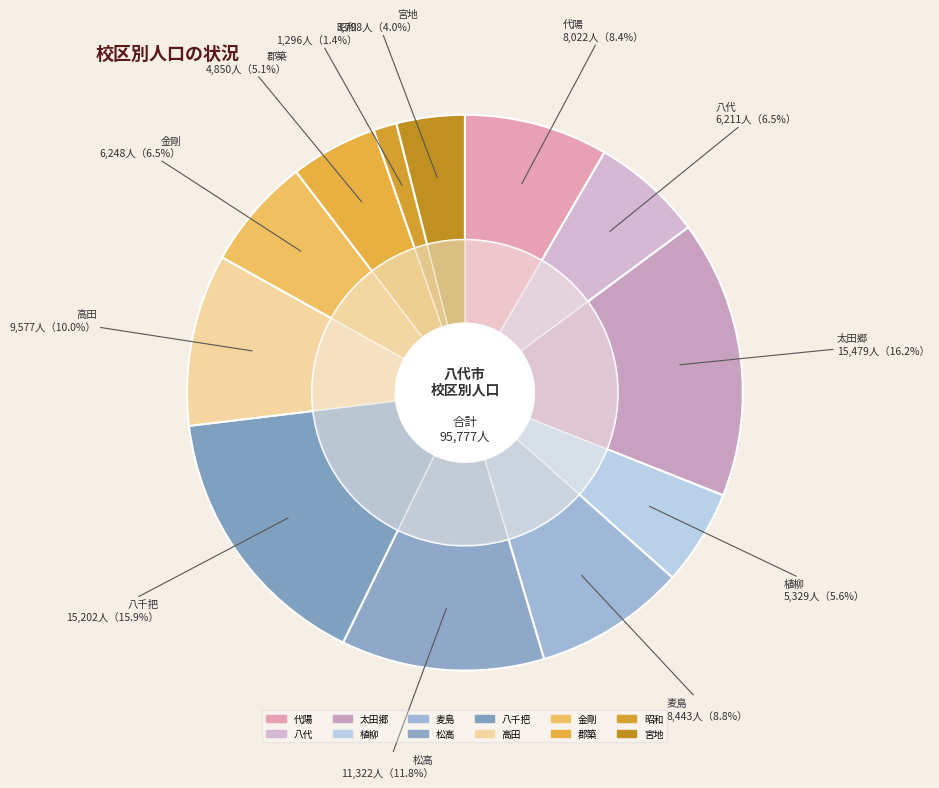

To the nearest percent, what portion does 高田 represent?

10%